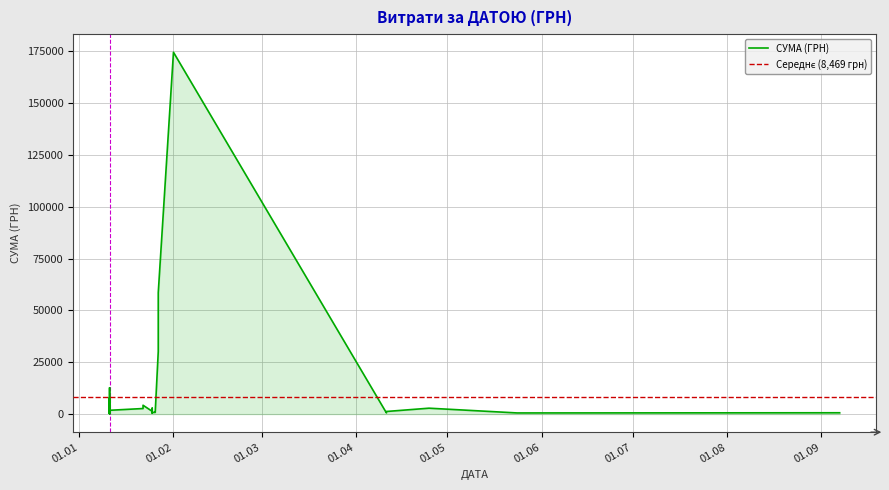

What is the value of the 24th point from the left?

1838.9